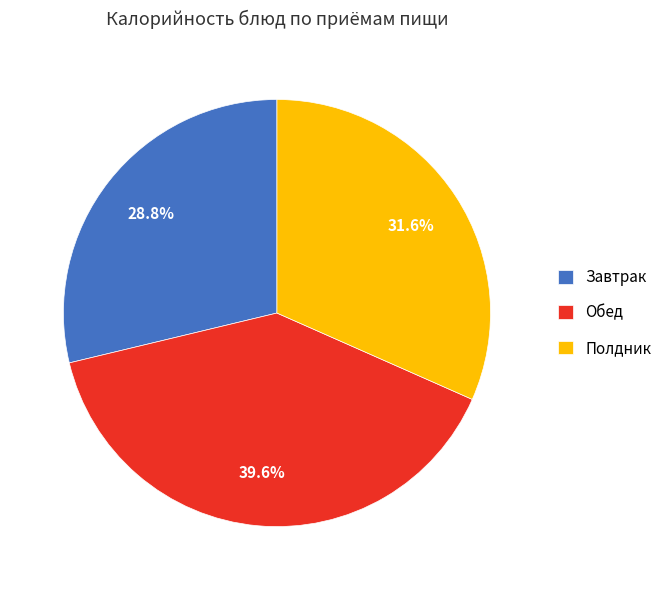

Is the sum of Завтрак and Обед greater than half?

Yes